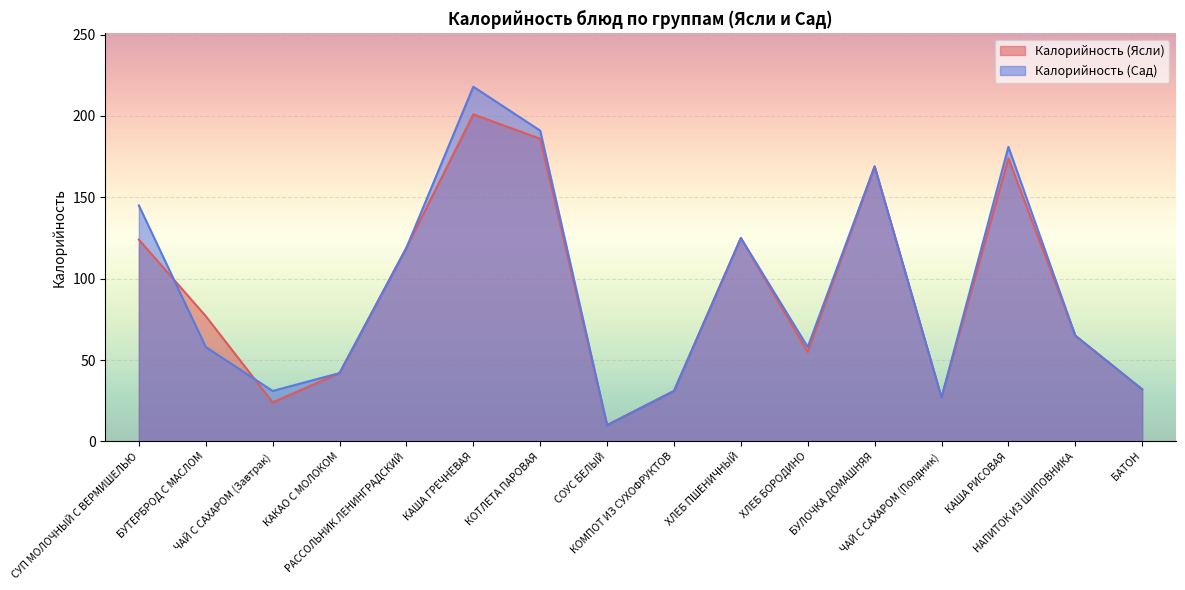

How many distinct data groups are displayed?

2